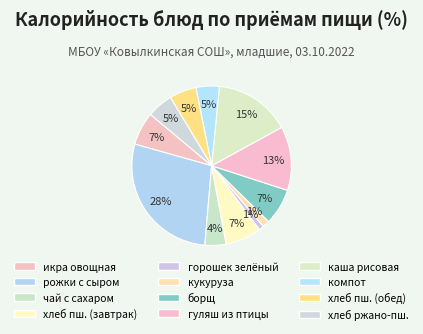

How many segments does this pie chart have?

12